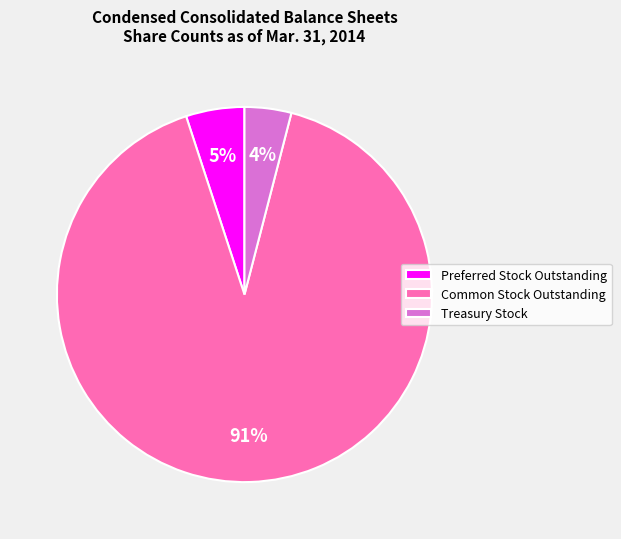

To the nearest percent, what is the average slice percentage?

33%